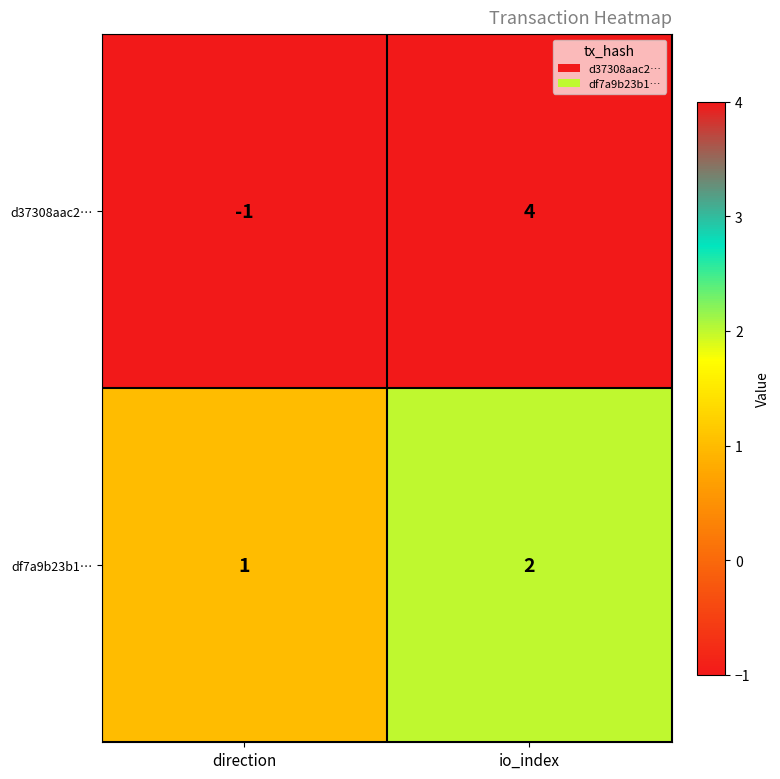

Count the number of categories in the chart.

2